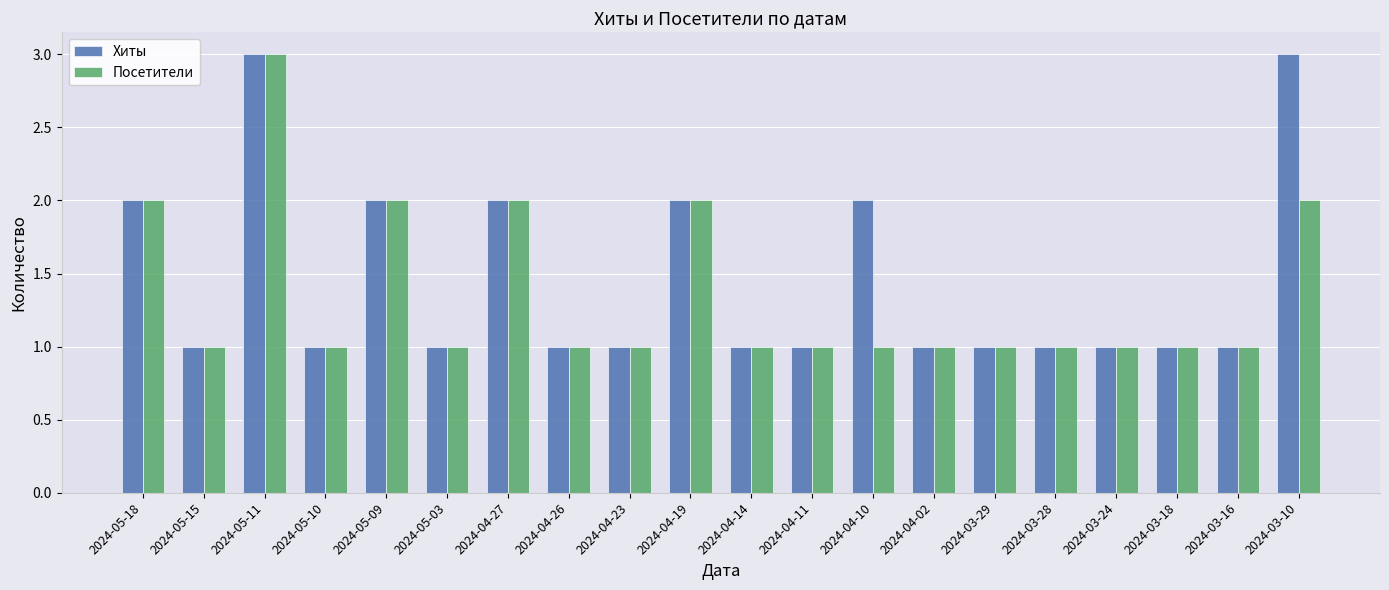

What is the sum of all Посетители values?

27